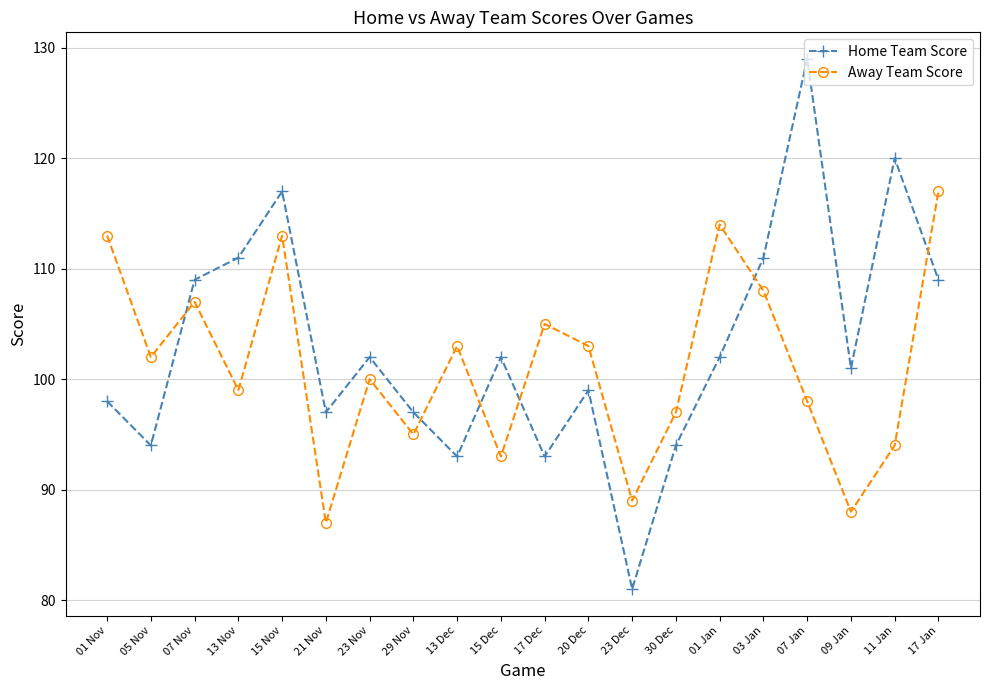

At how many categories does at least one series exceed 91?

19